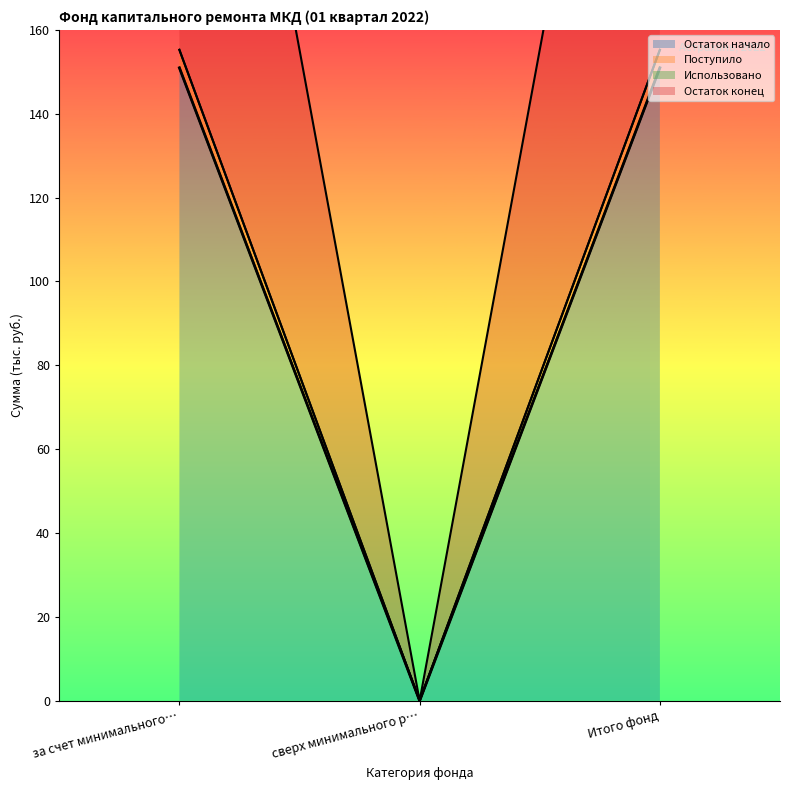

Read the Остаток начало value at за счет минимального….

151.0